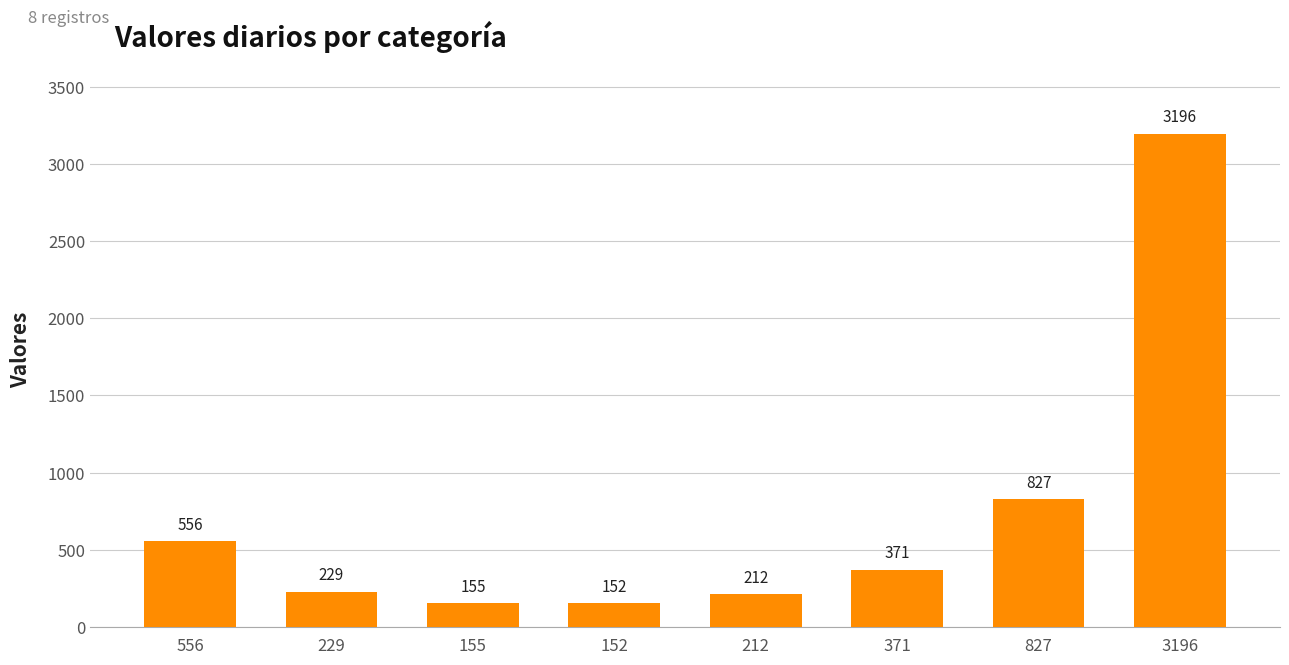

What is the value of the 4th bar from the left?

152